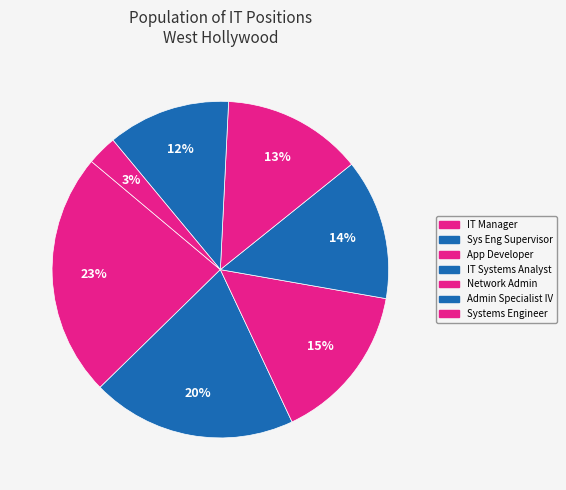

Count the number of slices in the pie.

7